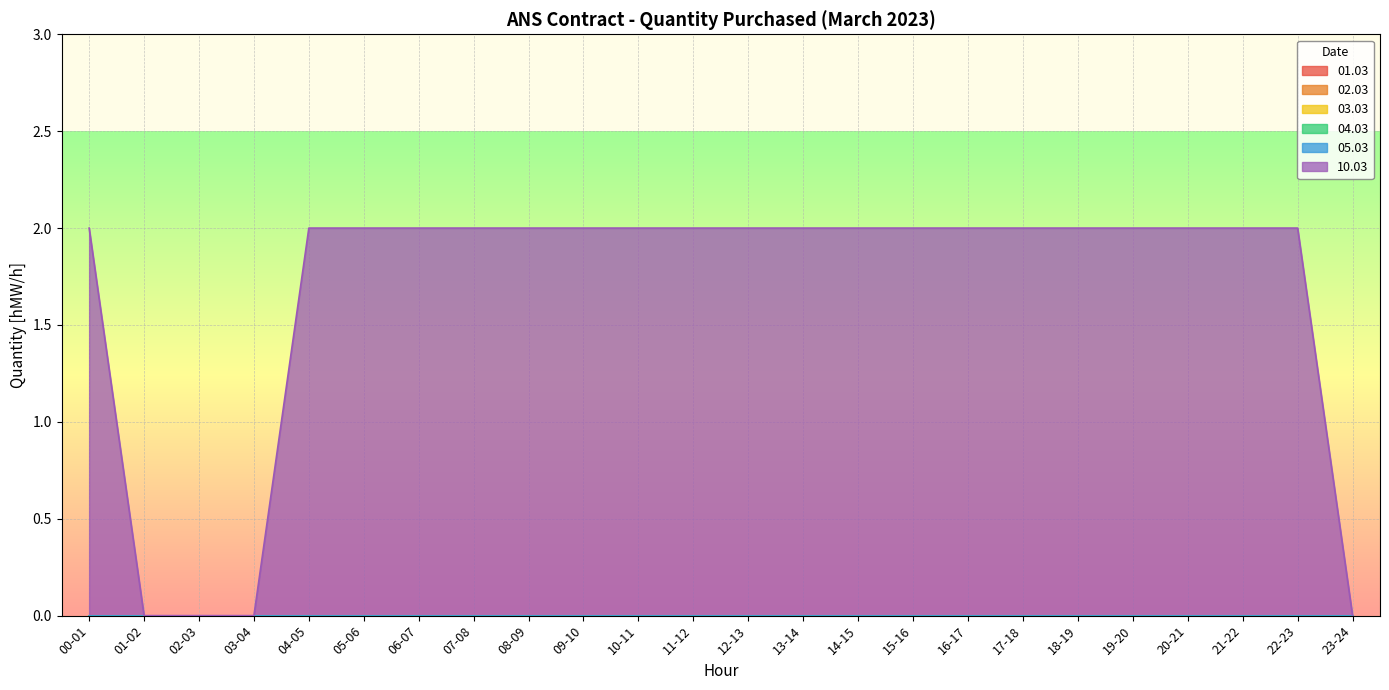

What is the label of the 1st point from the right?

23-24